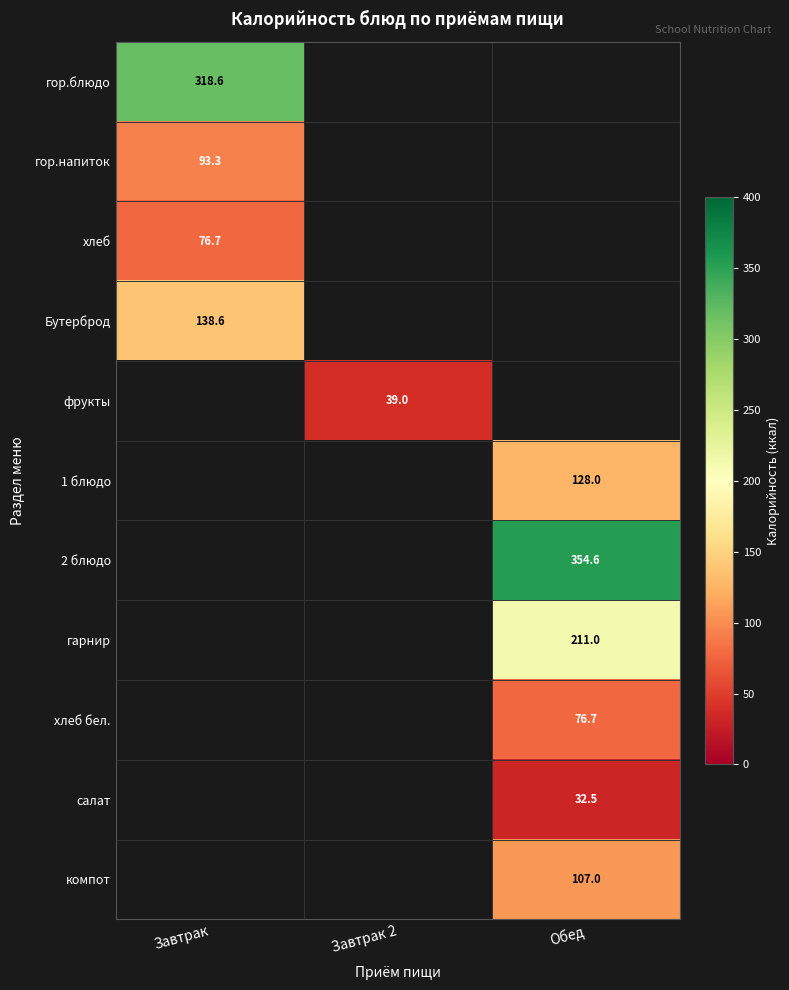

Is it true that хлеб equals 113.3 at Завтрак?

False